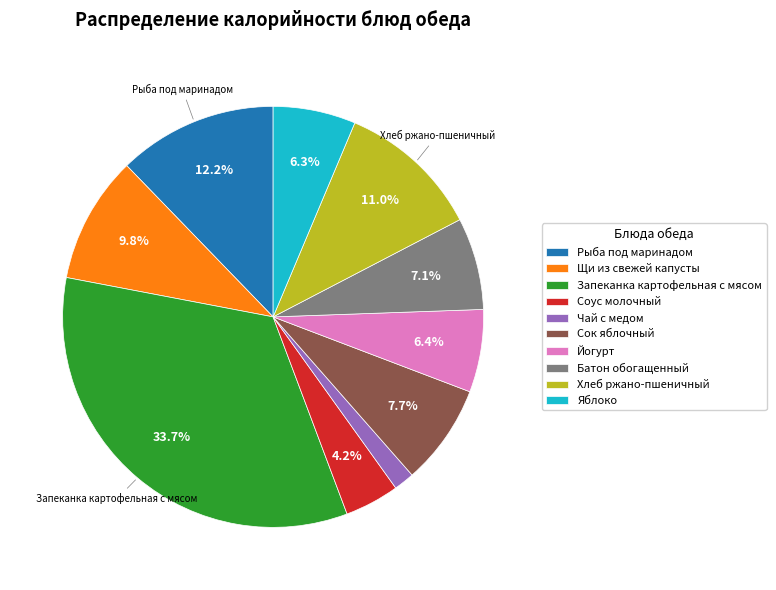

Is it true that Хлеб ржано-пшеничный is 11% of the pie?

True